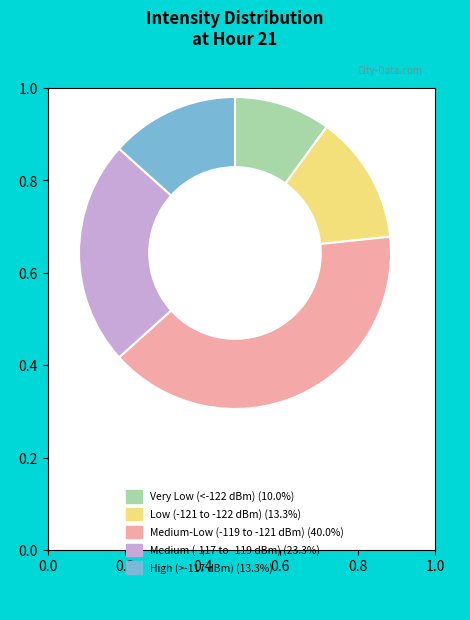

How many segments does this pie chart have?

5